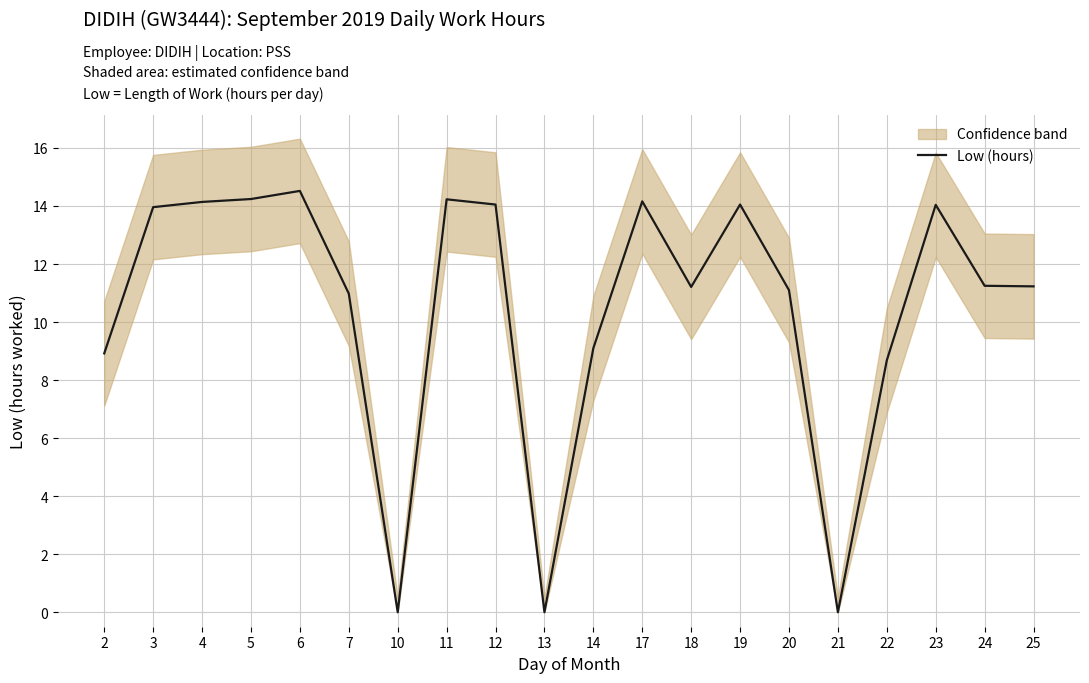

Where is the first local maximum?

6